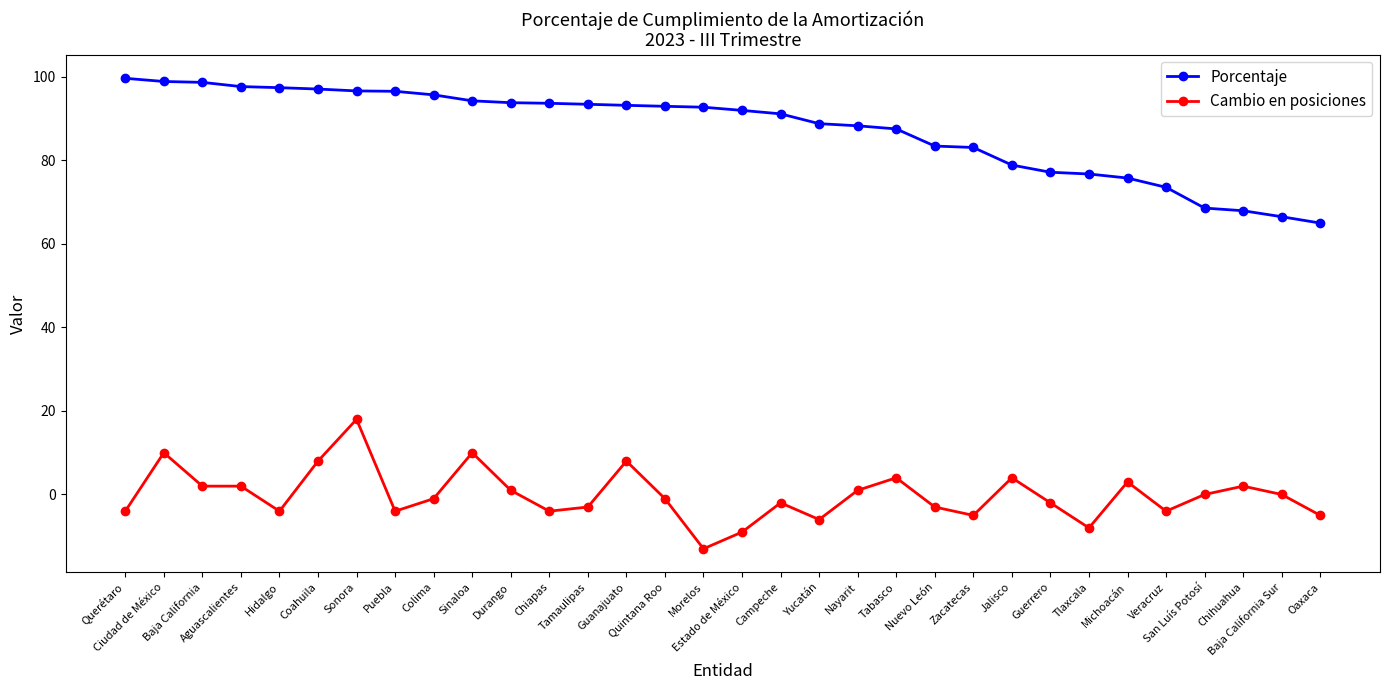

True or false: Cambio en posiciones and Porcentaje intersect in this chart.

False